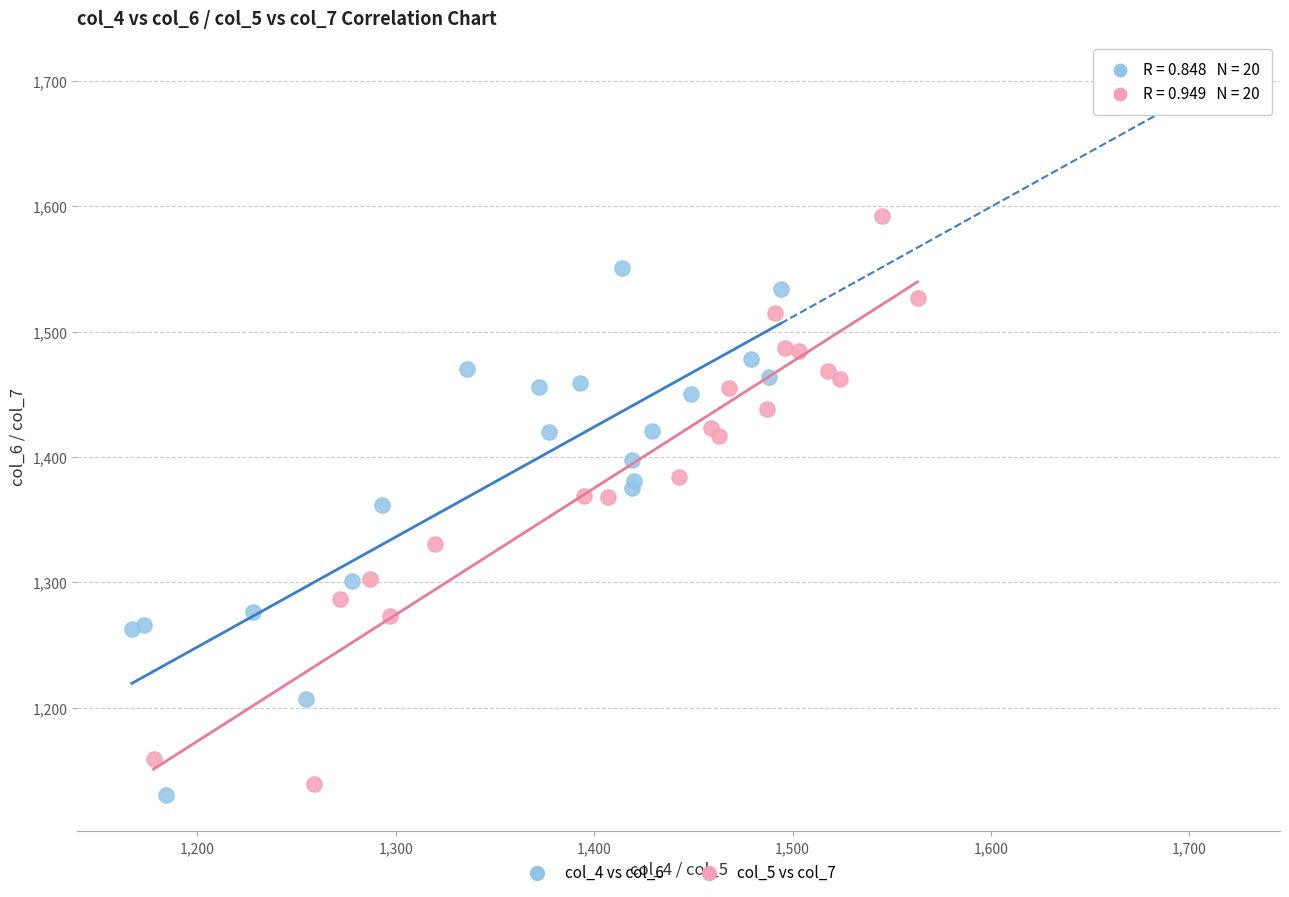

Which series contains the highest Y value?

col_5 vs col_7